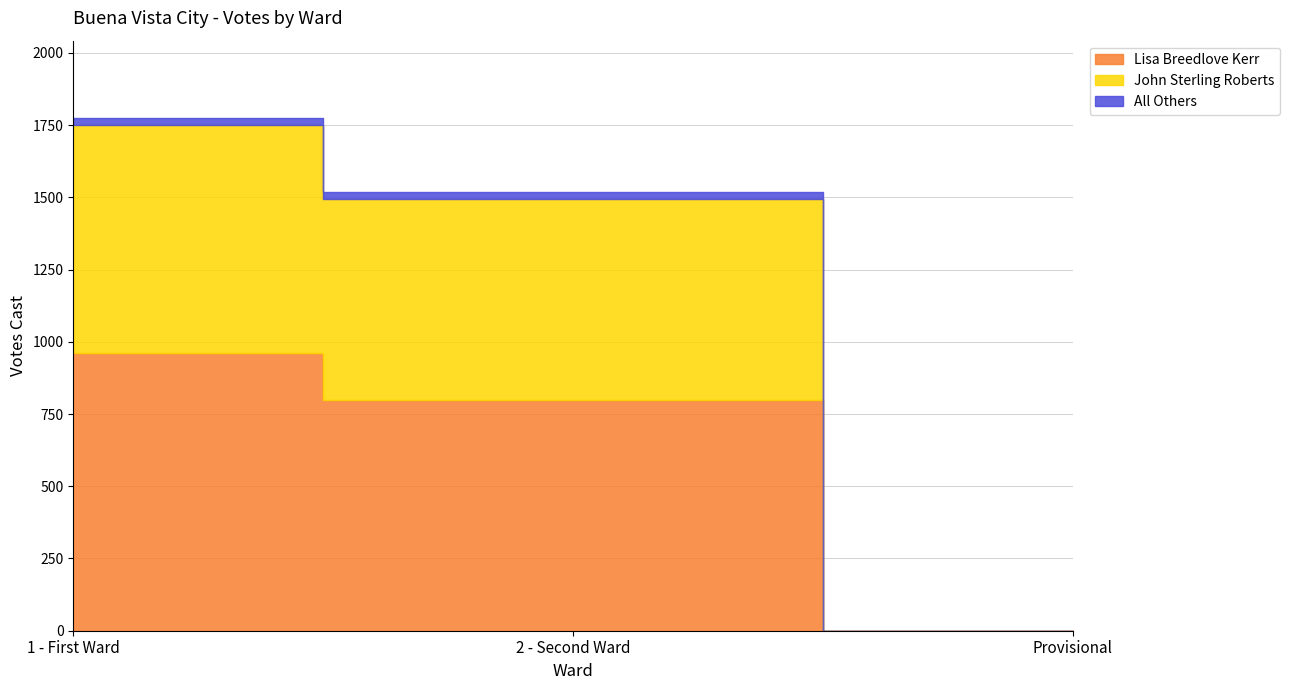

What is the label of the 3rd point from the left?

Provisional